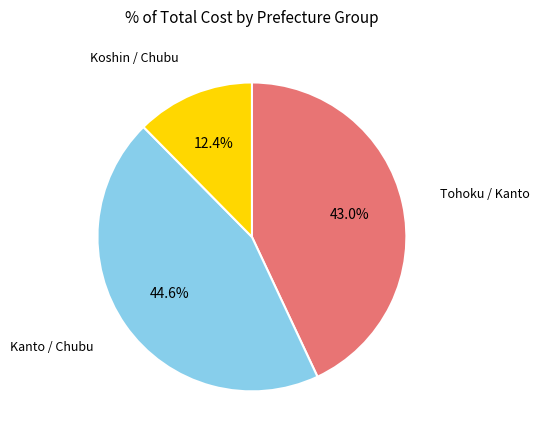

Is there any slice that represents more than half of the pie?

No